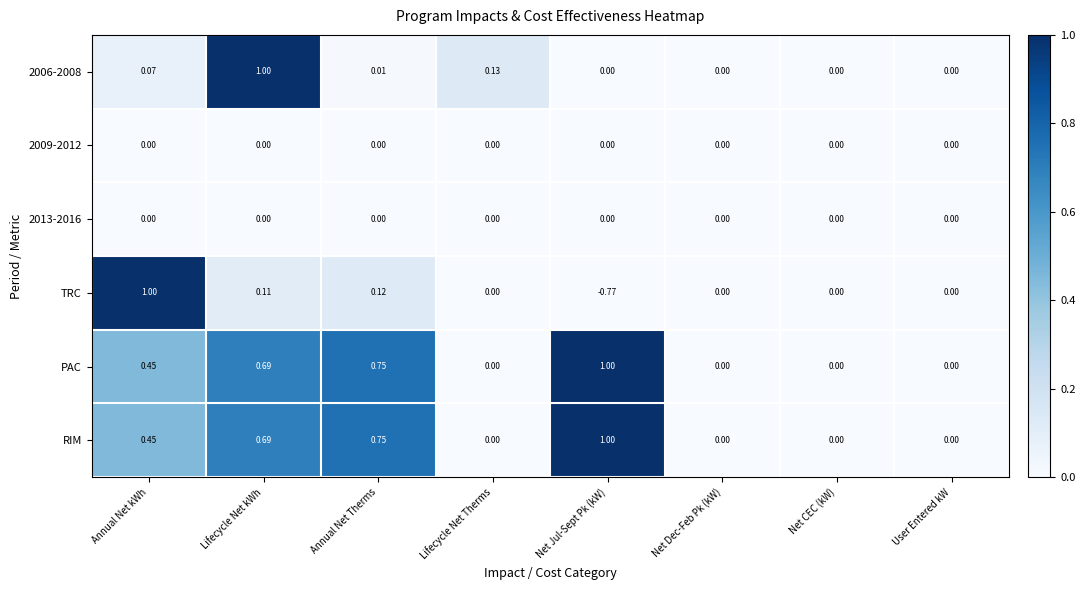

At which category is the sum across all series the highest?

Lifecycle Net kWh